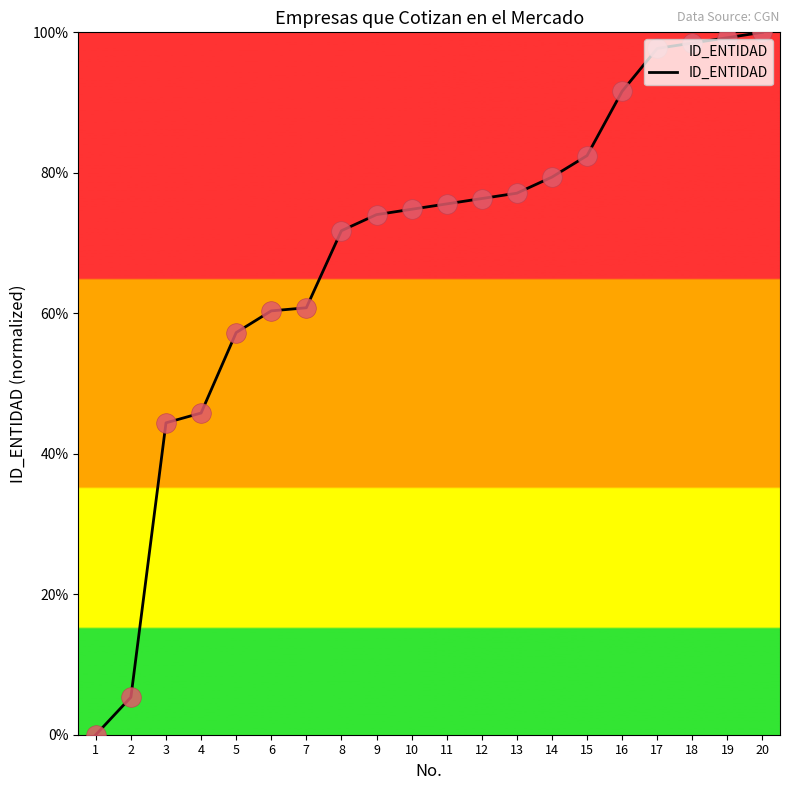

What is the change in value from 7 to 16?

+30.8